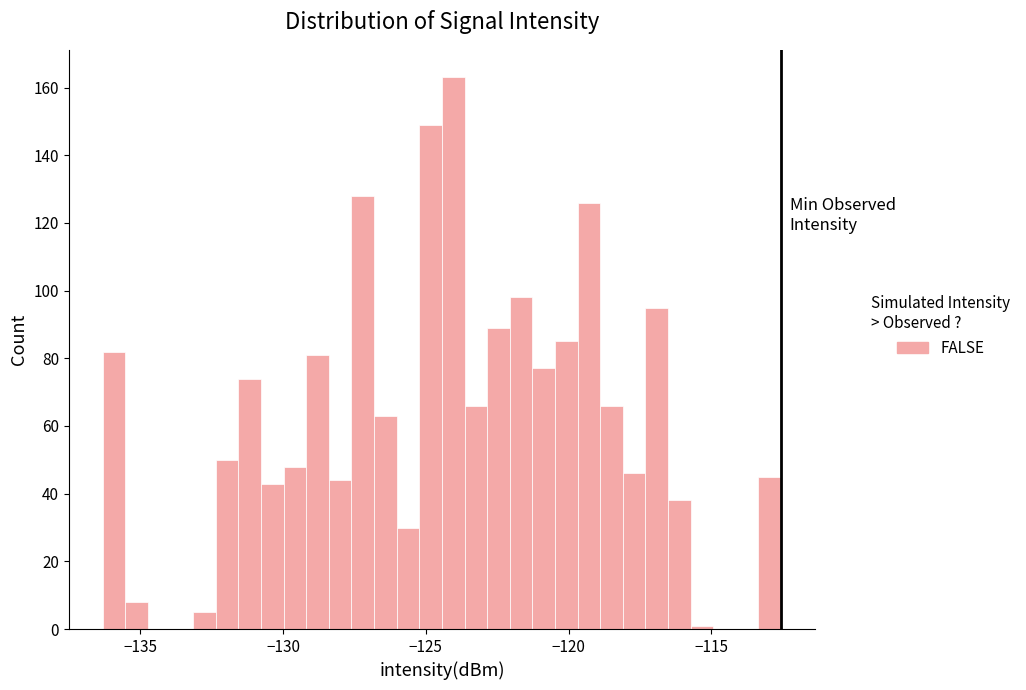

Read against the x-axis, roughly where is the centre of the tallest bar?

-124.0